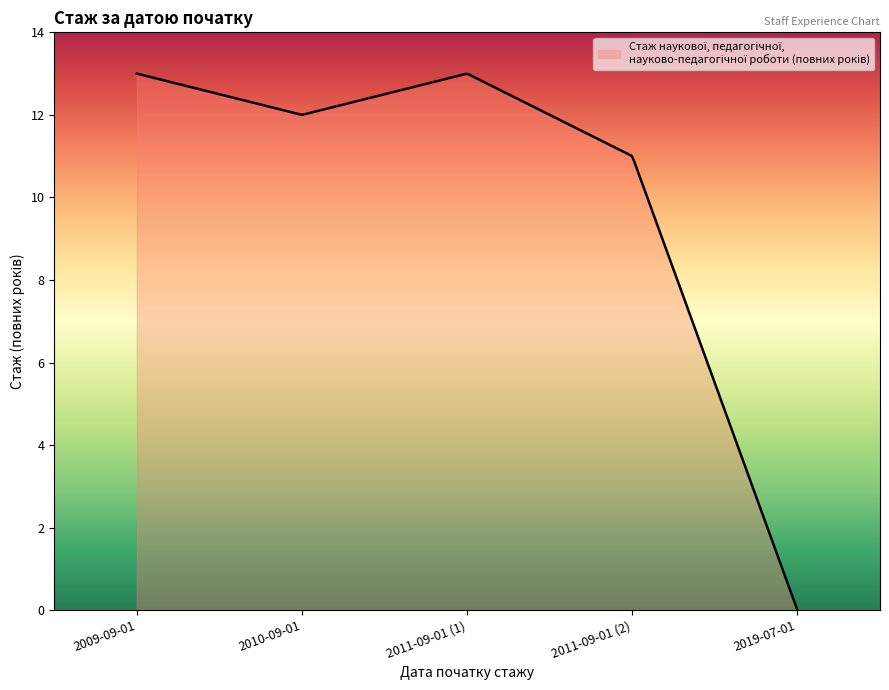

What is the difference between the maximum and minimum values?

13.0